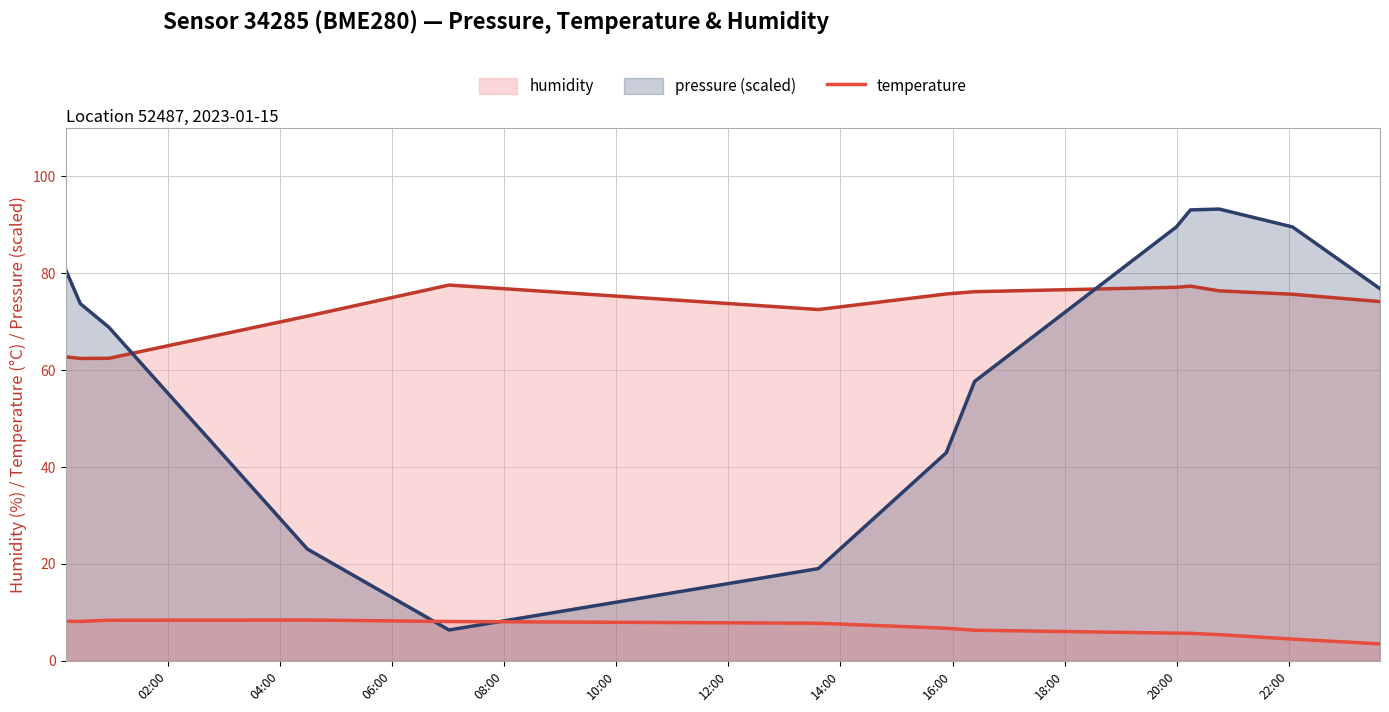

Which series has the widest spread of values?

pressure (scaled)